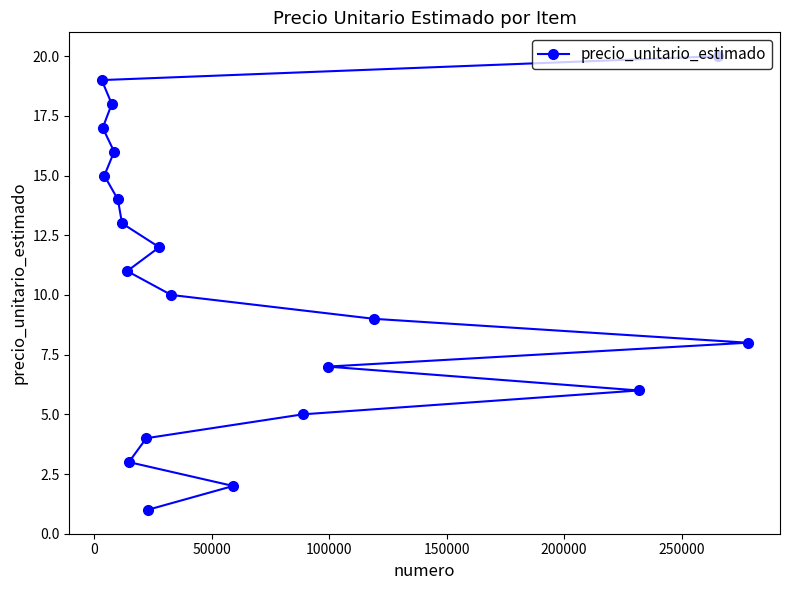

What is the difference between the second highest and second lowest values?

17